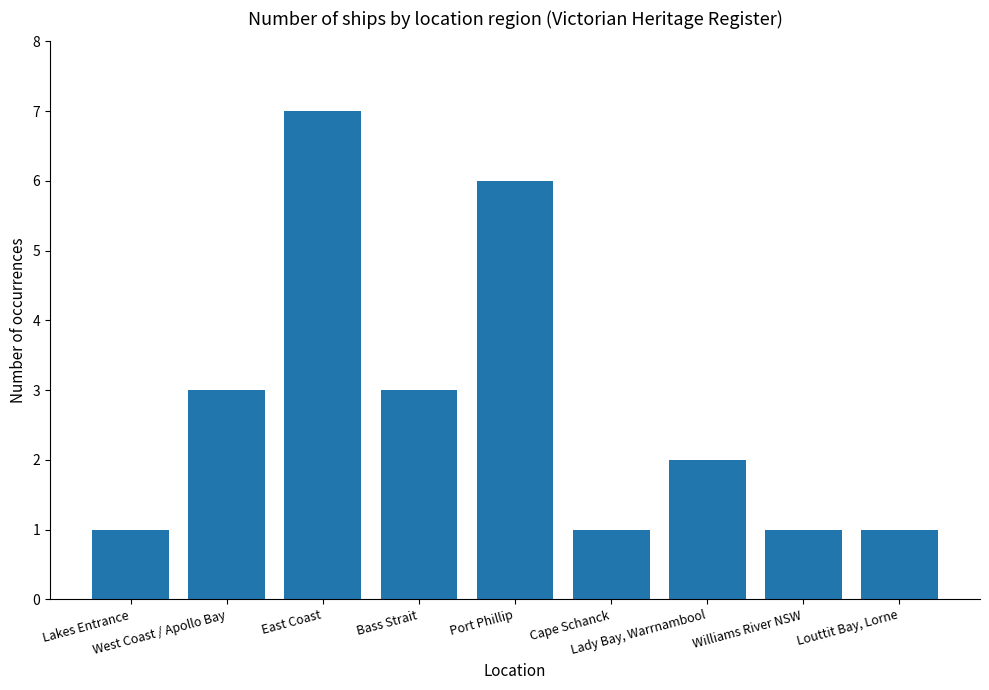

How many series are shown in this chart?

1